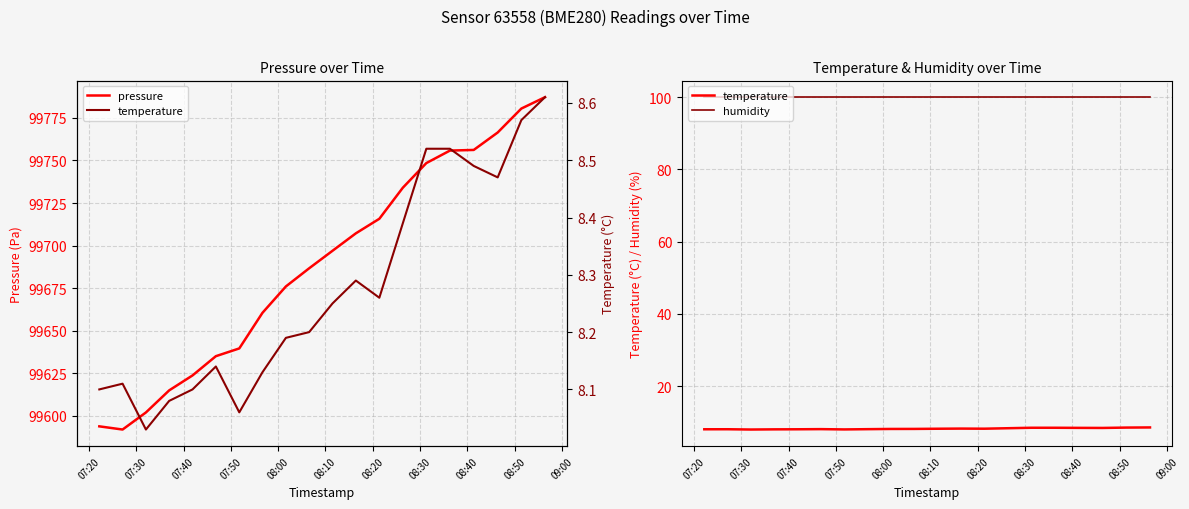

What is the value of the temperature point at the 20th from the left?

8.6